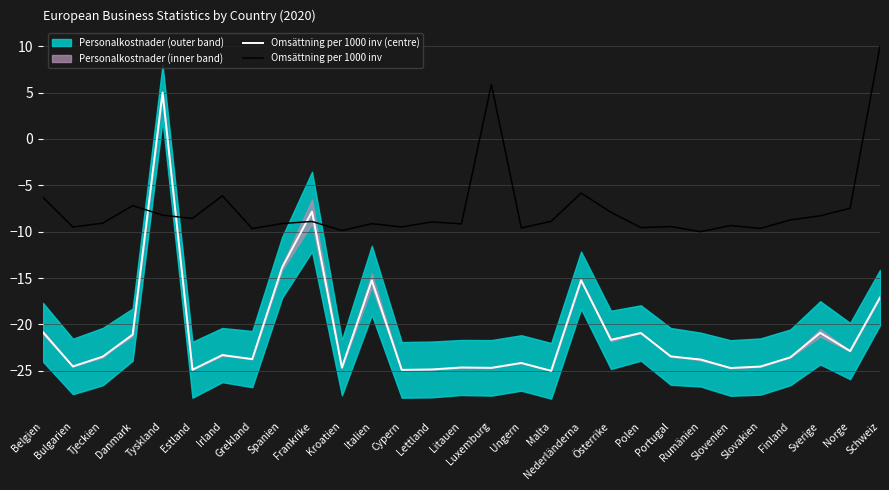

Between Slovakien and Norge, which is larger?

Norge